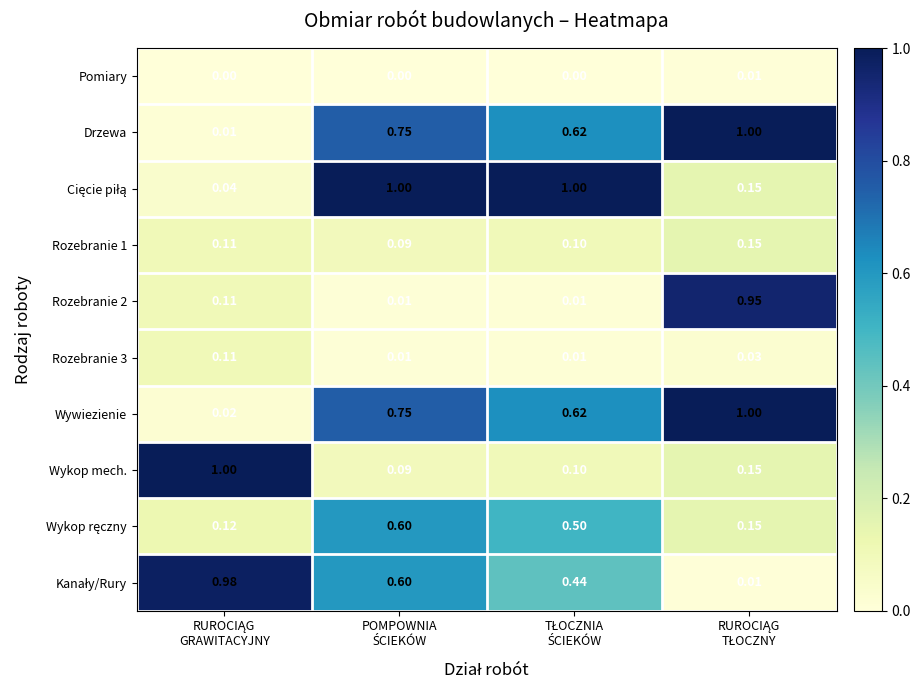

Which series has the largest total across all categories?

Wywiezienie